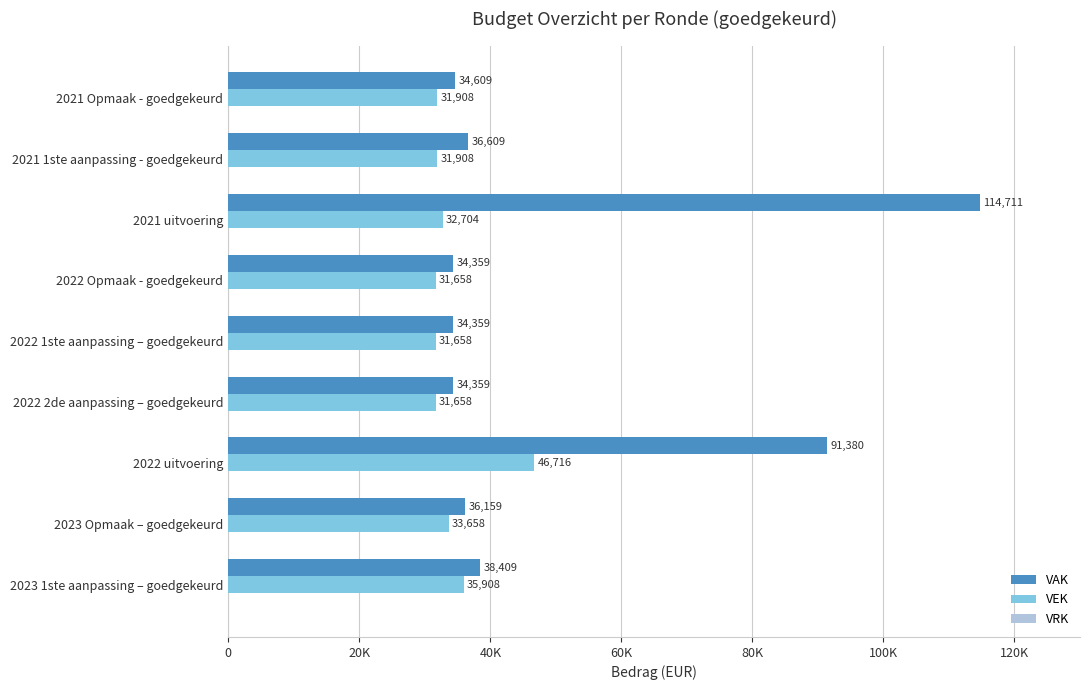

Which series has the largest total across all categories?

VAK